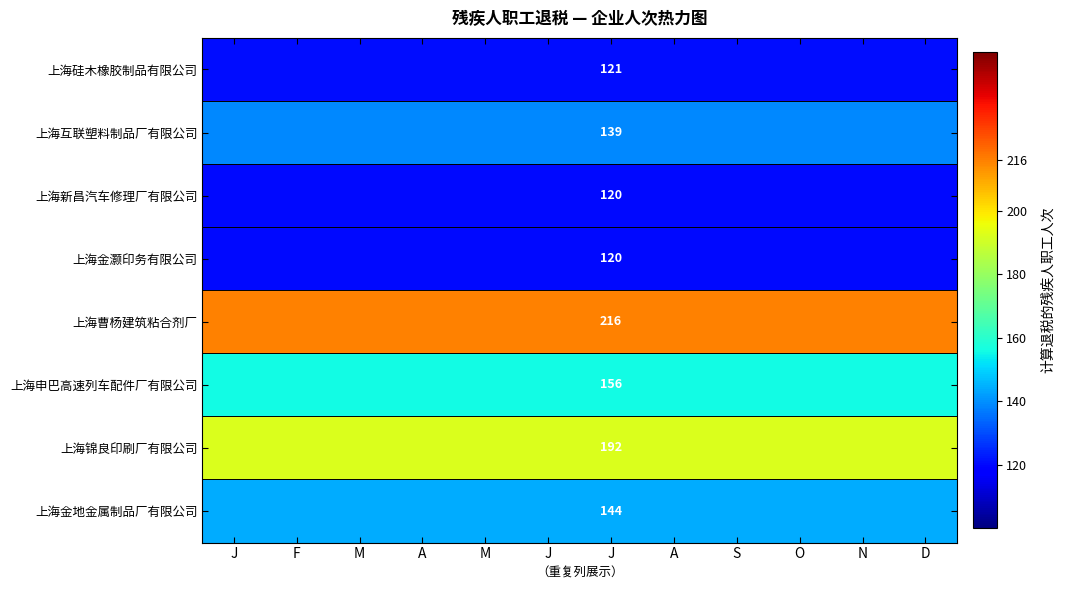

Between F and D, which is larger?

F